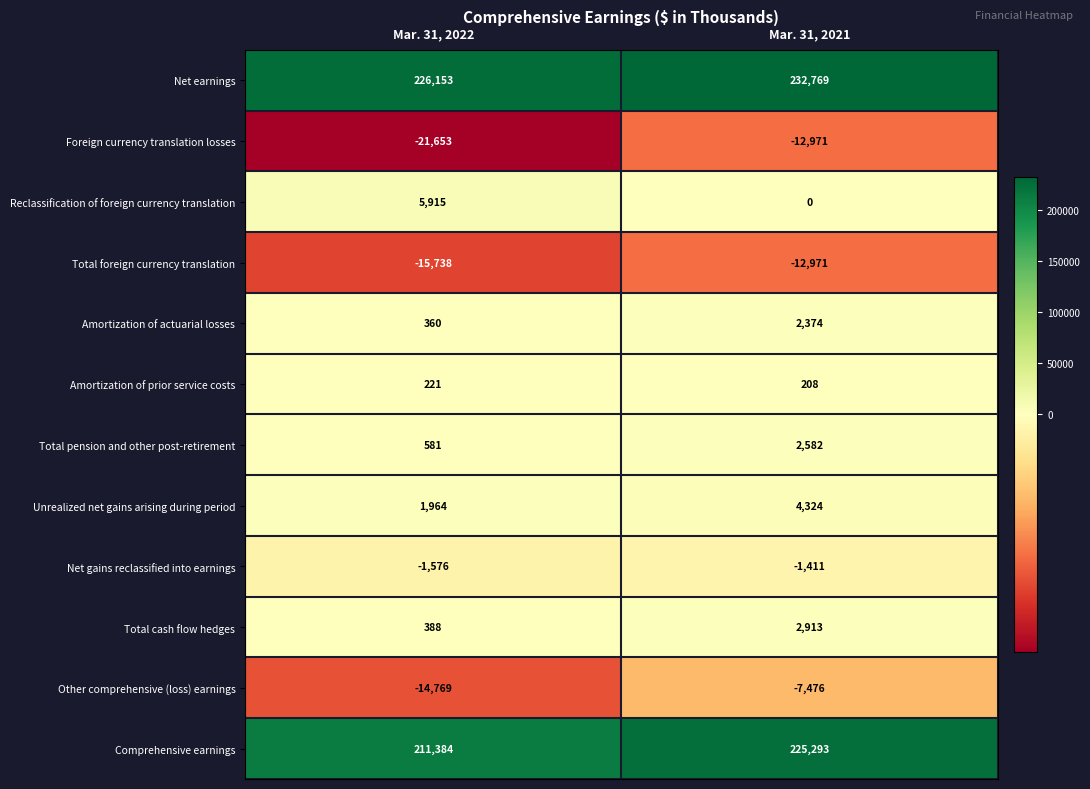

What is the spread (max minus min) of values at Mar. 31, 2022?

247806